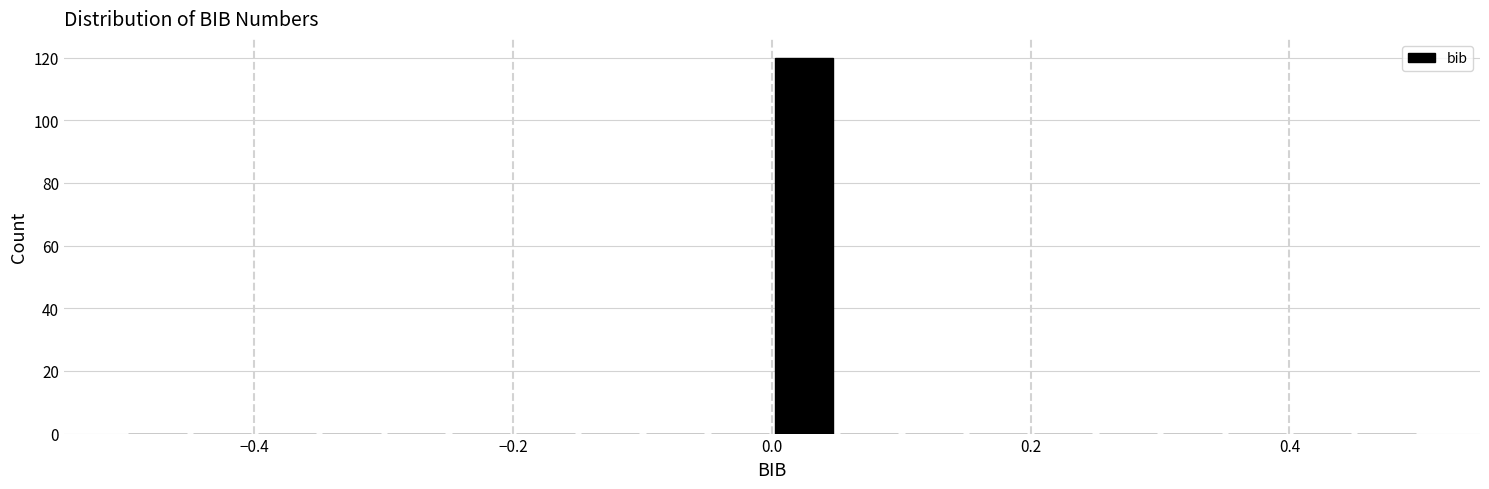

Read against the x-axis, roughly where is the centre of the tallest bar?

0.02